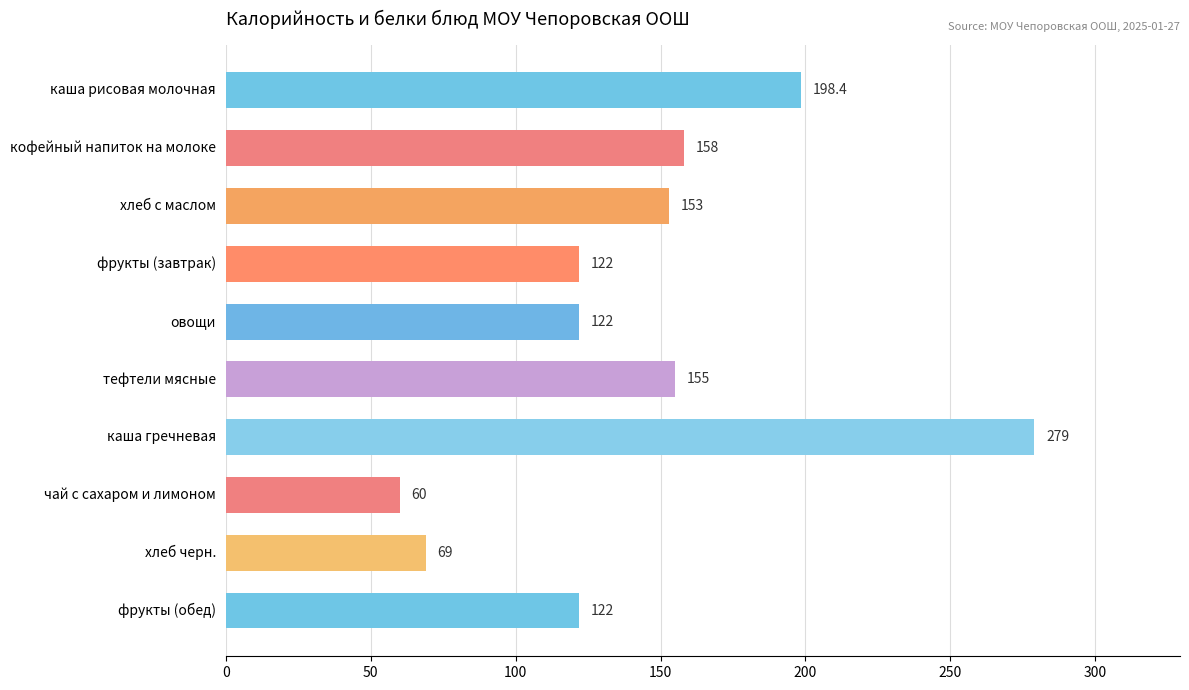

Is it true that the value at каша рисовая молочная is 262.1?

False